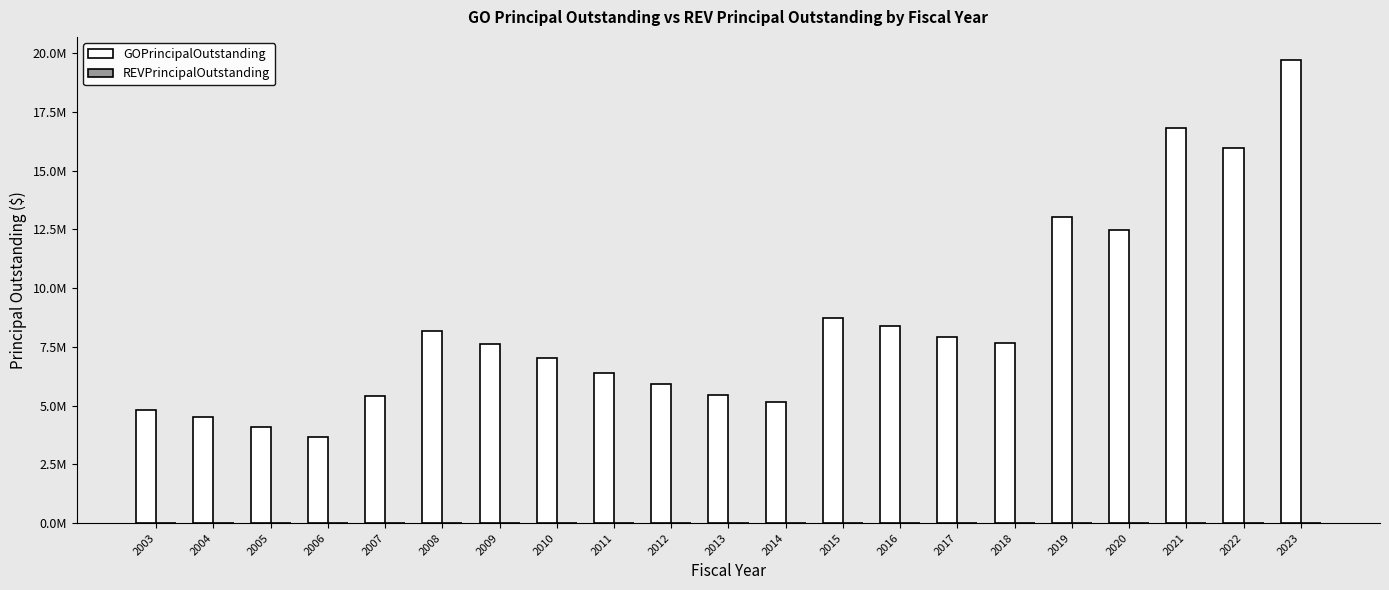

Reading left to right, list all the values displayed in this chart.

GOPrincipalOutstanding: 2003=4810396.3	2004=4495396.3	2005=4085396.4	2006=3655396.4	2007=5420396.3	2008=8185396.3	2009=7640396.3	2010=7040396.3	2011=6370396.3	2012=5917459.3	2013=5462691.3	2014=5142375.1	2015=8728255.1	2016=8395000.0	2017=7940000.0	2018=7675000.0	2019=13040000.0	2020=12475000.0	2021=16825000.0	2022=15955000.0	2023=19710000.0
REVPrincipalOutstanding: 2003=0.0	2004=0.0	2005=0.0	2006=0.0	2007=0.0	2008=0.0	2009=0.0	2010=0.0	2011=0.0	2012=0.0	2013=0.0	2014=0.0	2015=0.0	2016=0.0	2017=0.0	2018=0.0	2019=0.0	2020=0.0	2021=0.0	2022=0.0	2023=0.0